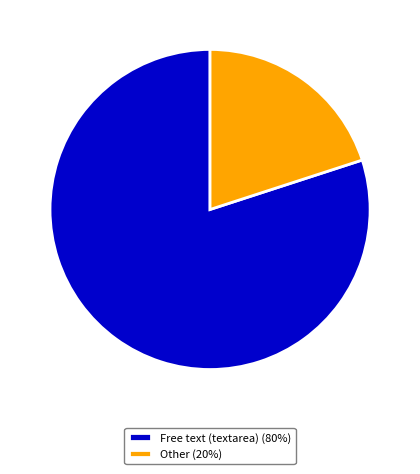

Does Free text (textarea) account for over 50% of the chart?

Yes